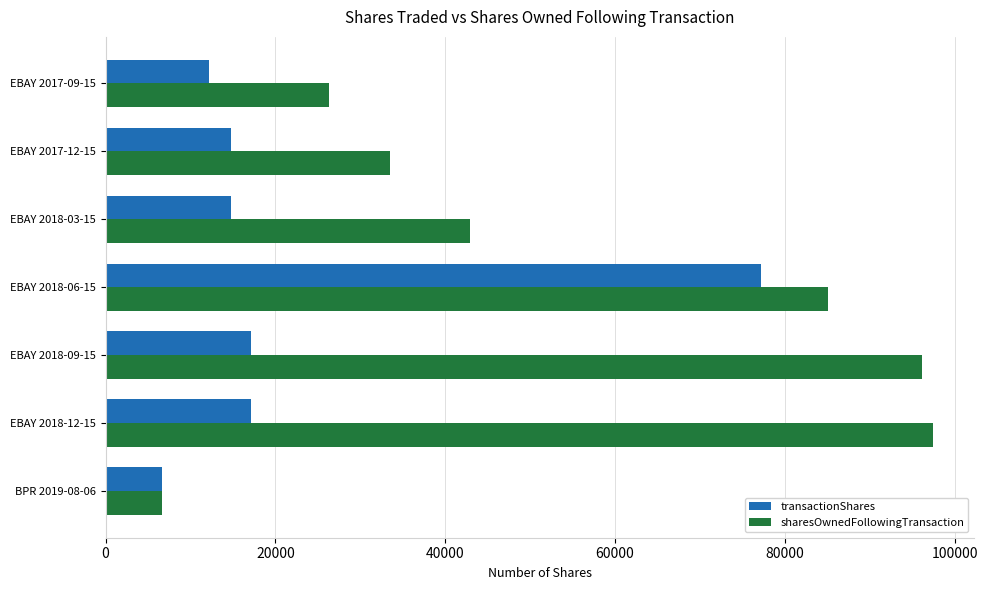

At which category is the sum across all series the highest?

EBAY 2018-06-15